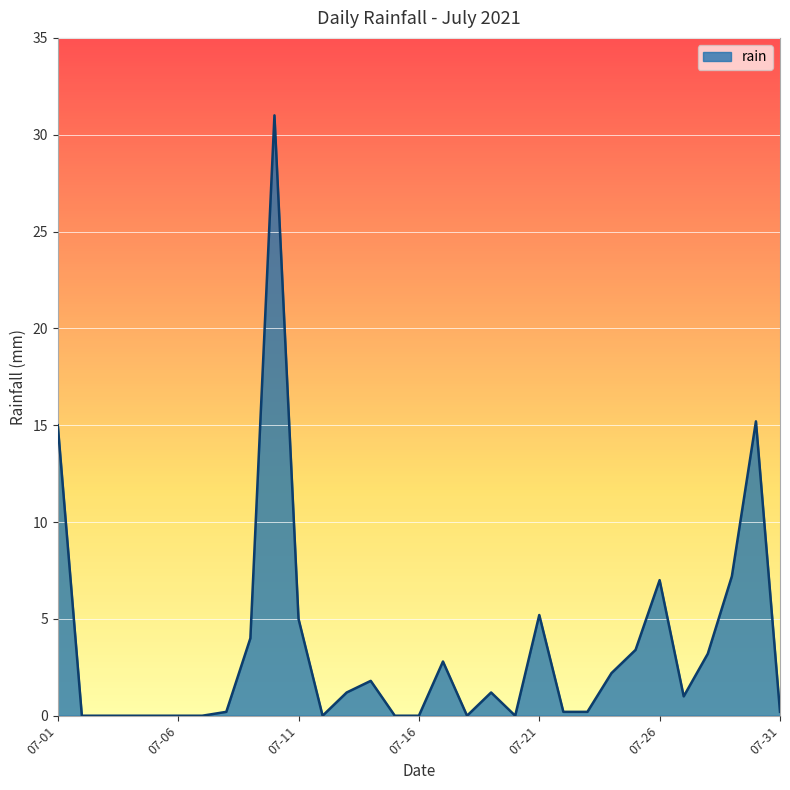

Does the chart display data point markers on the line(s)?

No